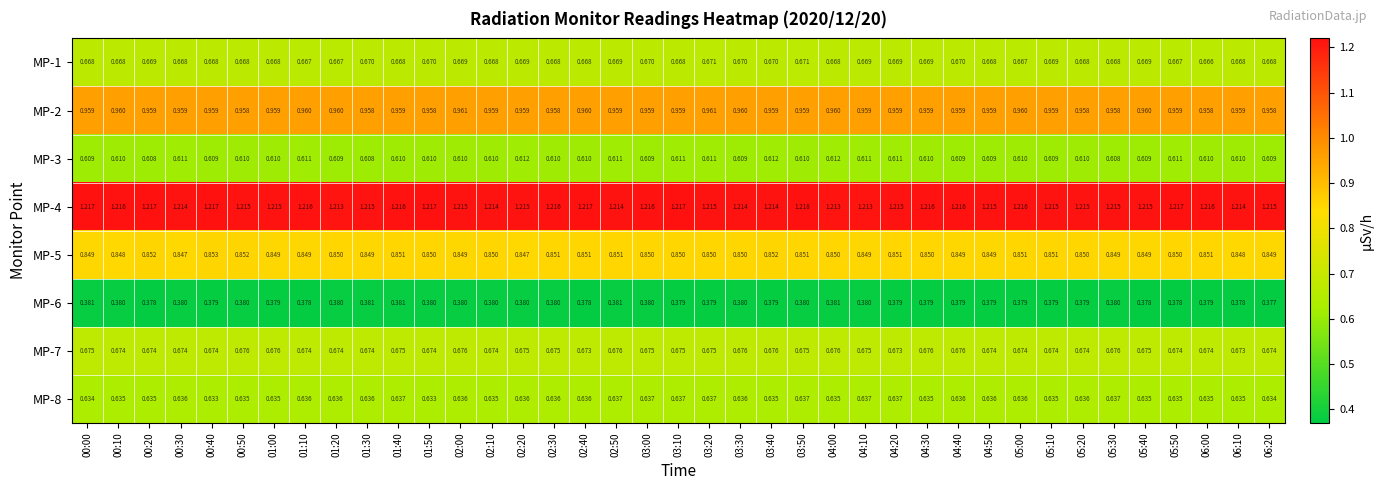

Is the value of MP-3 at 03:40 greater than the value of MP-7 at 01:50?

No